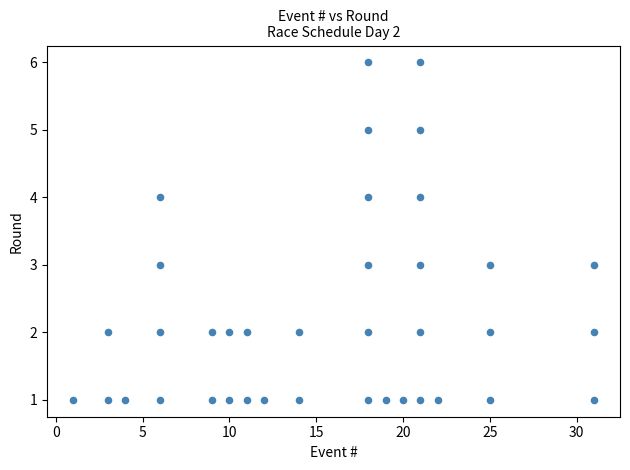

What is the range of X values (max minus min)?

30